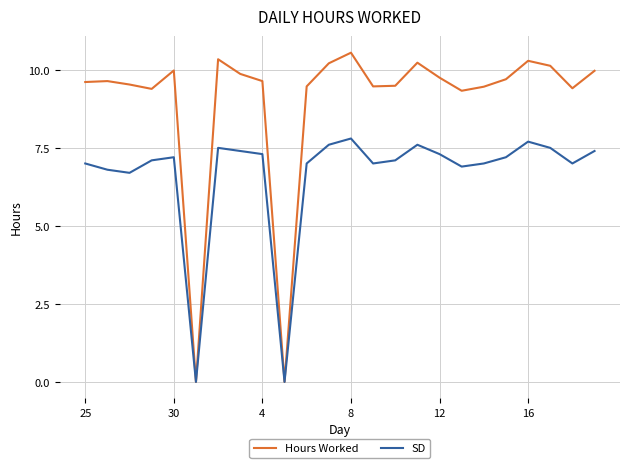

How many interior local valleys does the Hours Worked series have?

6